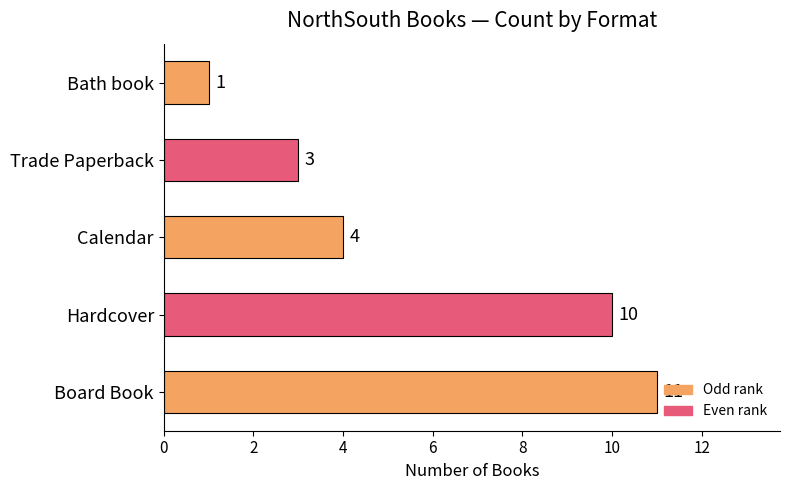

How many distinct data groups are displayed?

1